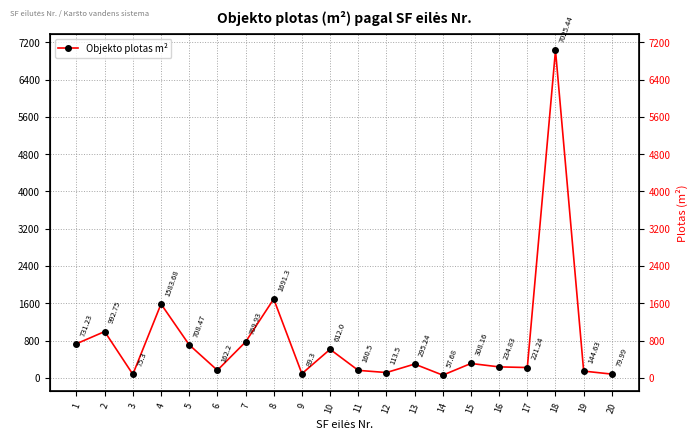

Reading left to right, list all the values displayed in this chart.

731.2	992.8	75.3	1583.7	708.5	162.2	769.9	1691.3	89.3	612.0	160.5	113.5	295.2	57.7	308.2	234.8	221.2	7025.4	144.6	80.0